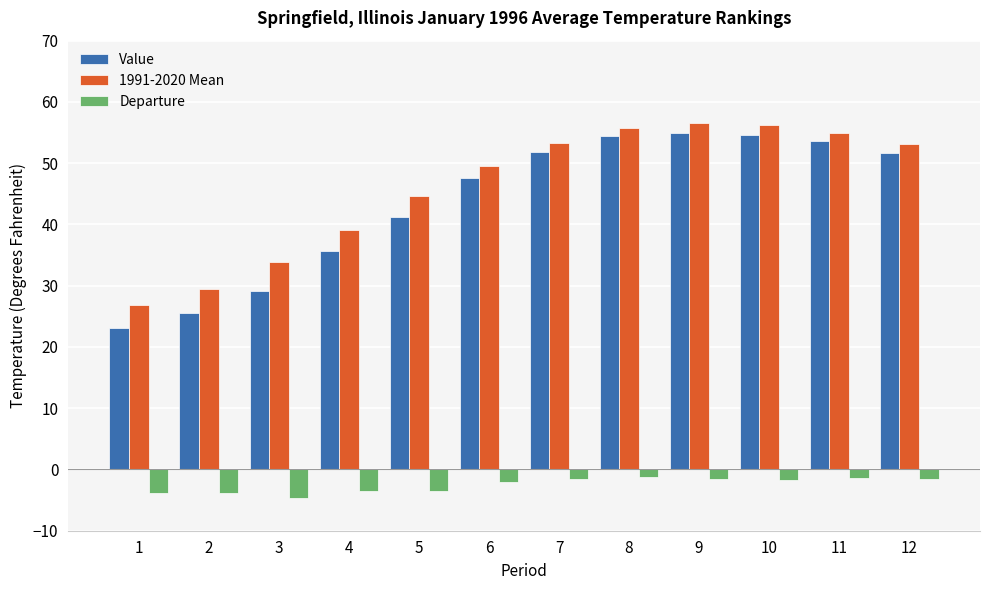

What is the average value of the Departure series?

-2.5